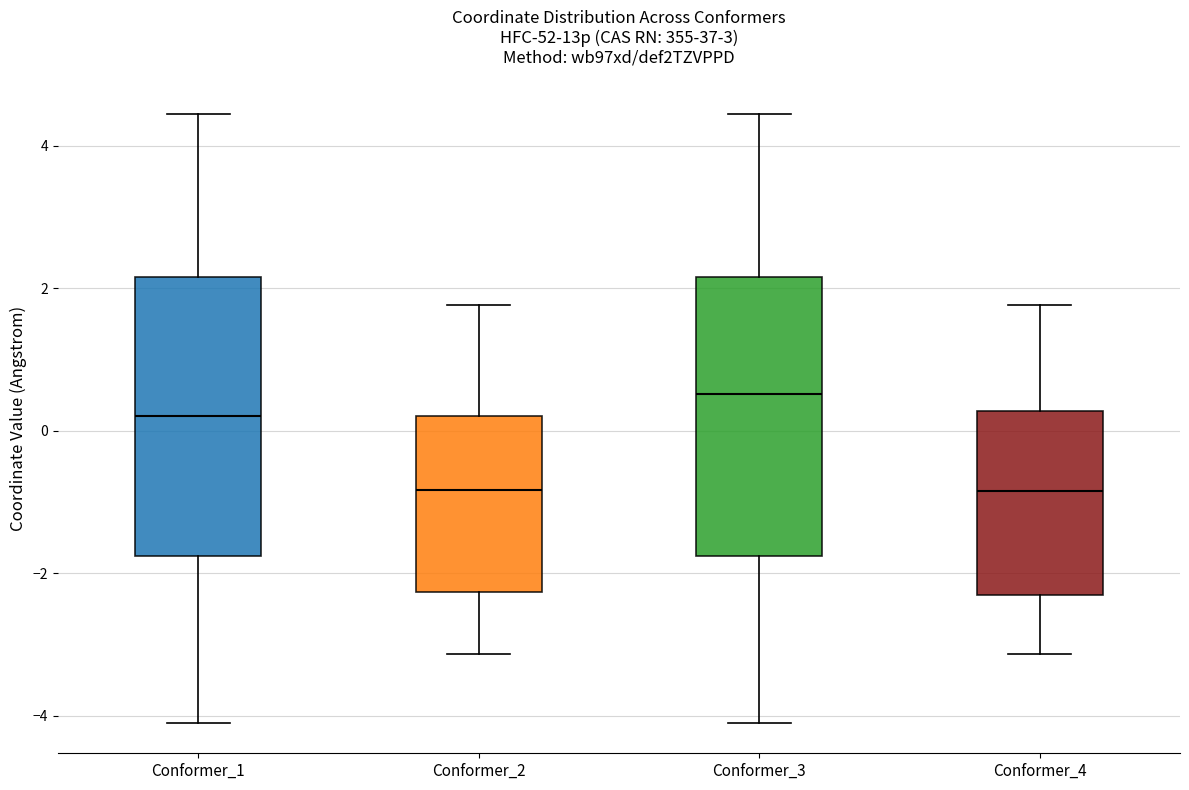

Reading left to right, read every box against the y-axis: the position of its median line, the range the box covers, and the ends of its whiskers. The values are not printed on the chart, so give them approximately, as read against the axis.

Conformer_1: median 0.2, box -1.8 to 2.2, whiskers -4.0 to 4.4
Conformer_2: median -0.8, box -2.2 to 0.2, whiskers -3.2 to 1.8
Conformer_3: median 0.6, box -1.8 to 2.2, whiskers -4.0 to 4.4
Conformer_4: median -0.8, box -2.4 to 0.2, whiskers -3.2 to 1.8